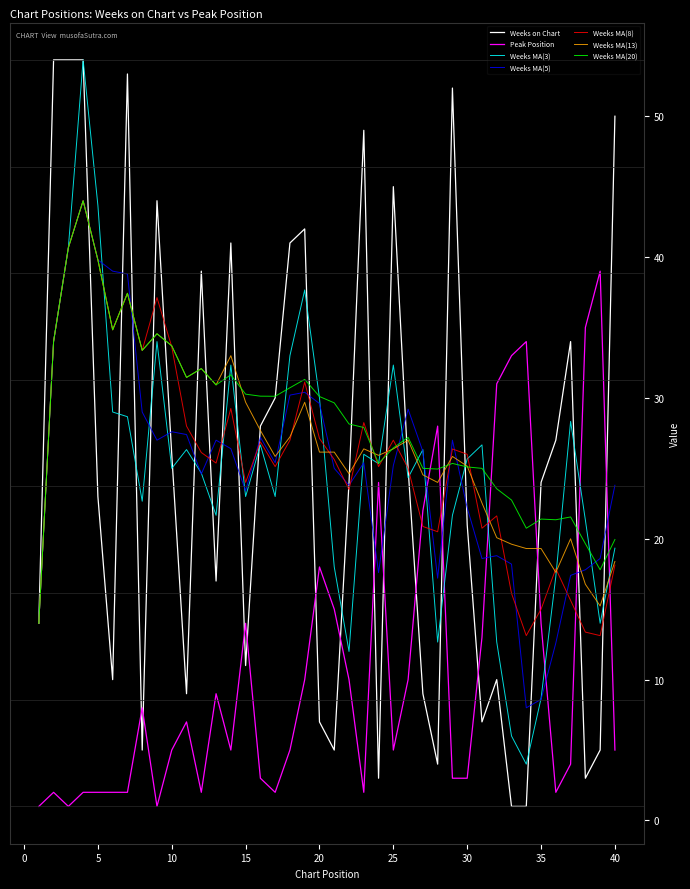

What is the greatest value displayed?

54.0